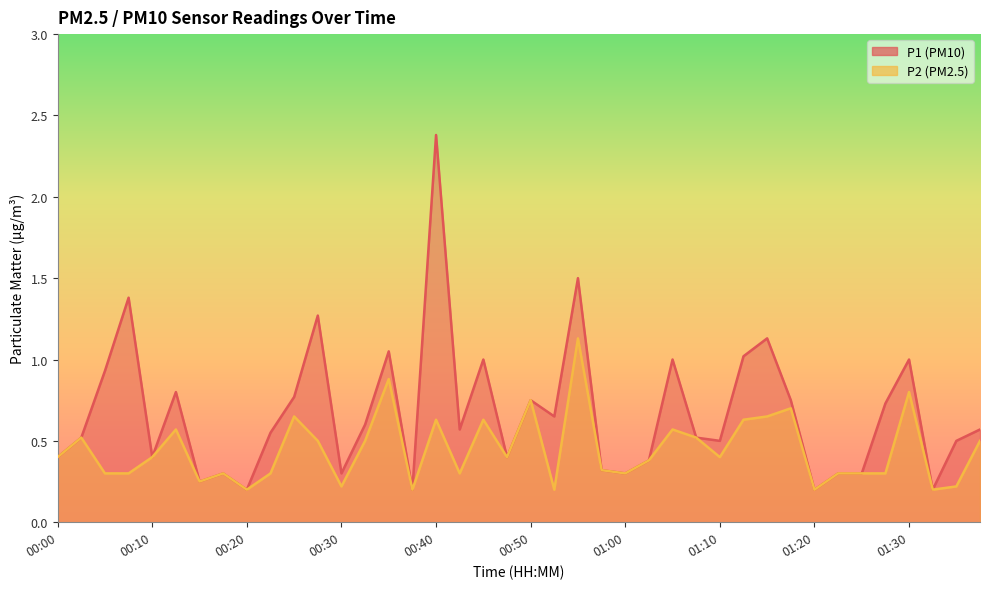

Which label corresponds to the largest value in the chart?

00:40